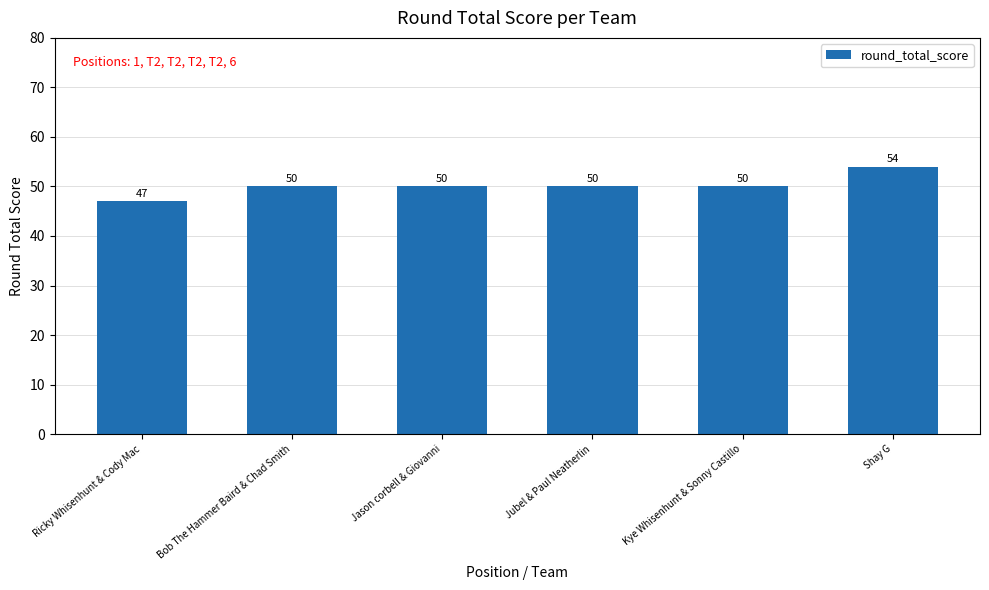

What is the smallest value displayed?

47